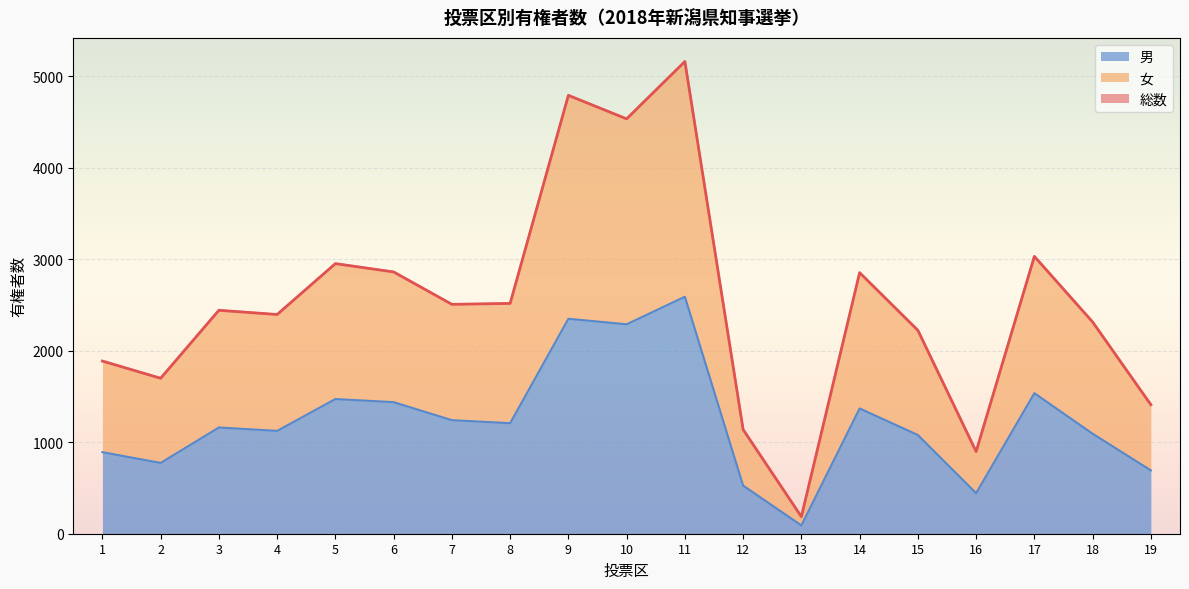

At which category is the sum across all series the highest?

11